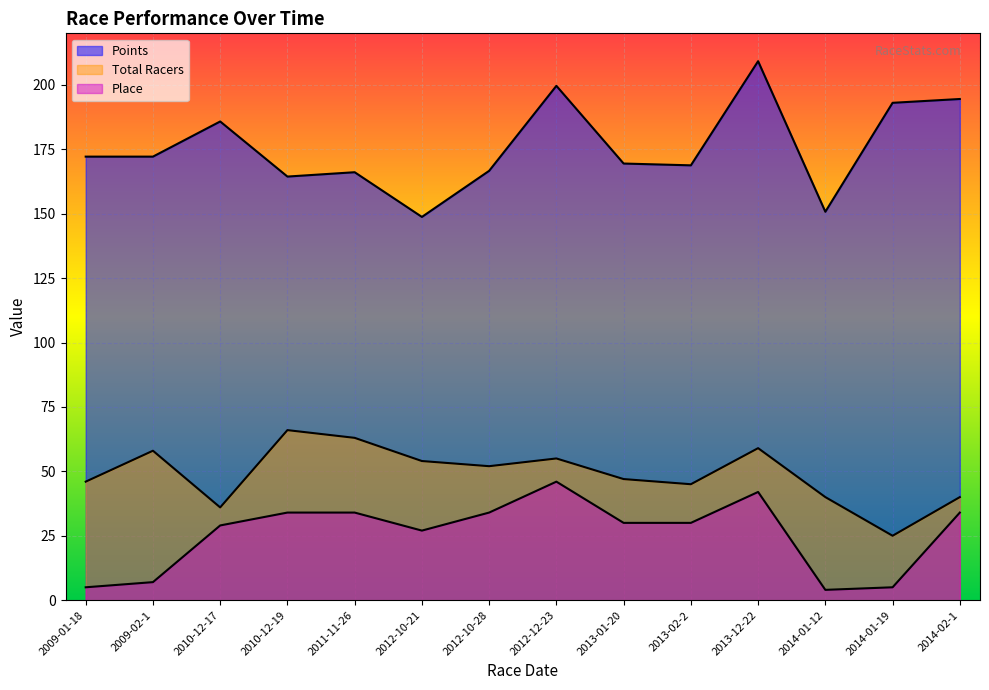

Which category has the lowest value in the Points series?

2012-10-21